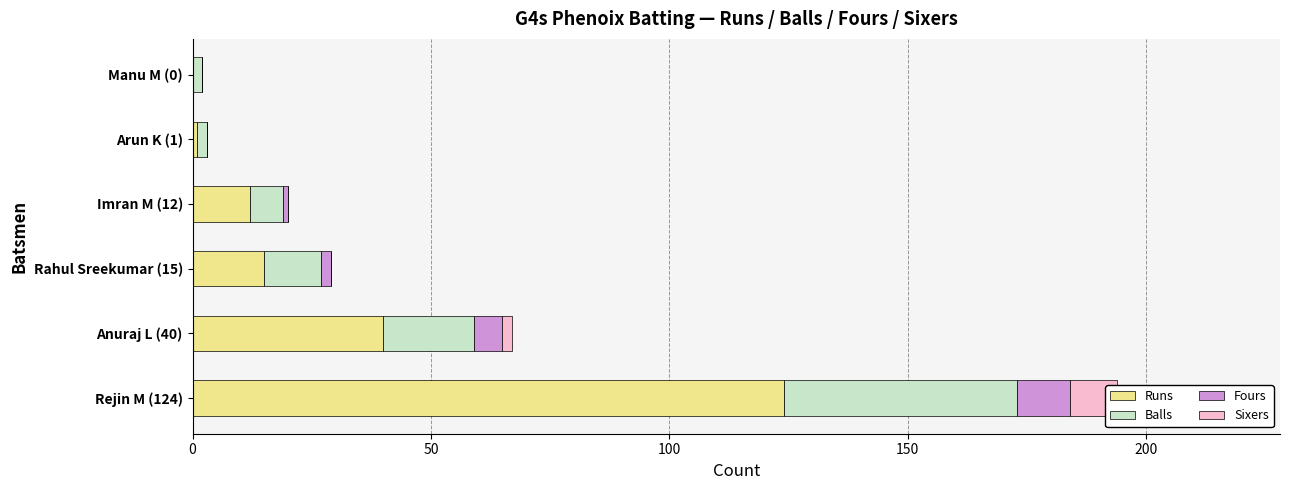

Rank the series at 100 from highest to lowest value.

Runs, Balls, Fours, Sixers